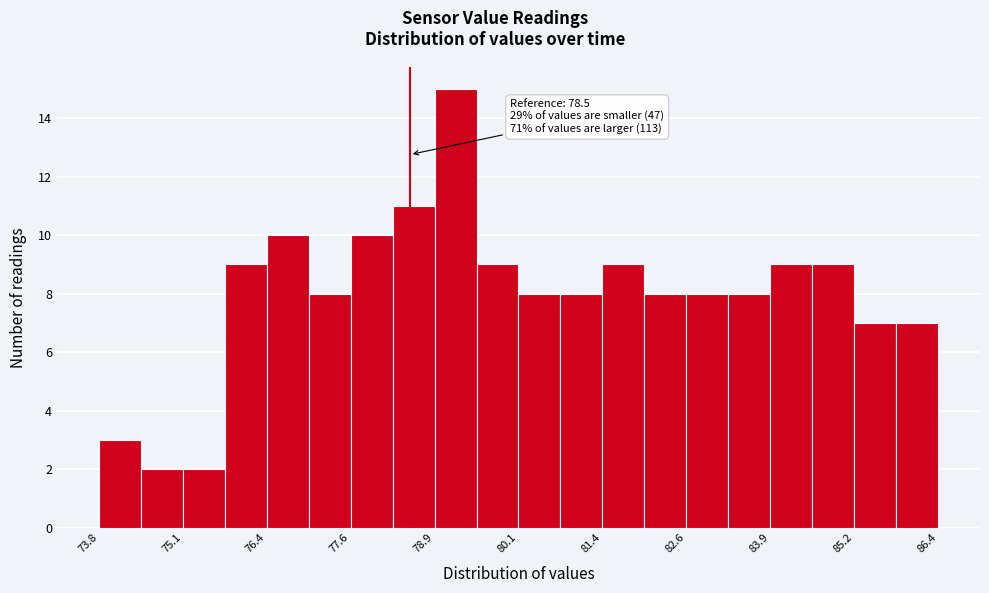

Read against the x-axis, roughly where is the centre of the tallest bar?

79.2